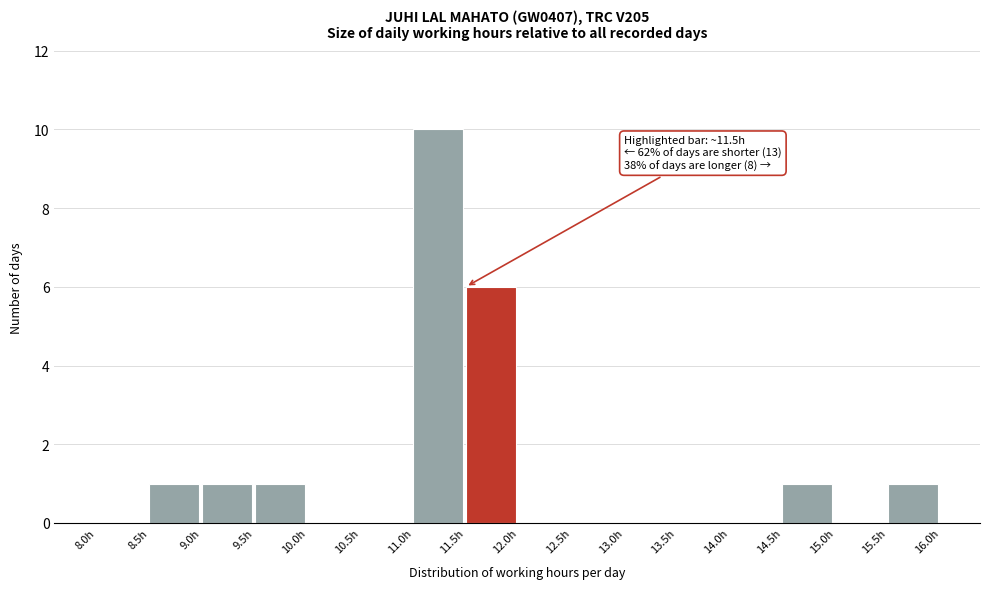

Over which range of the x-axis is the bar tallest?

11.0 to 11.5